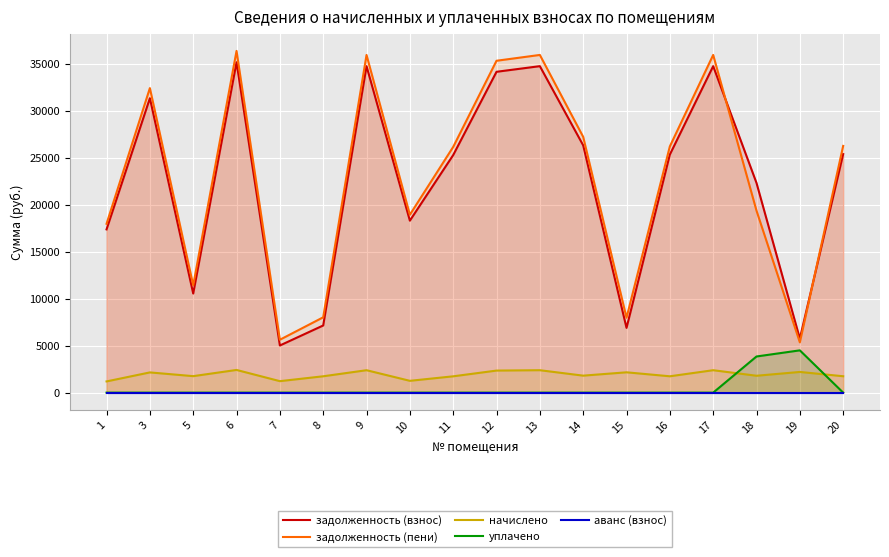

What is the greatest value displayed?

36369.1